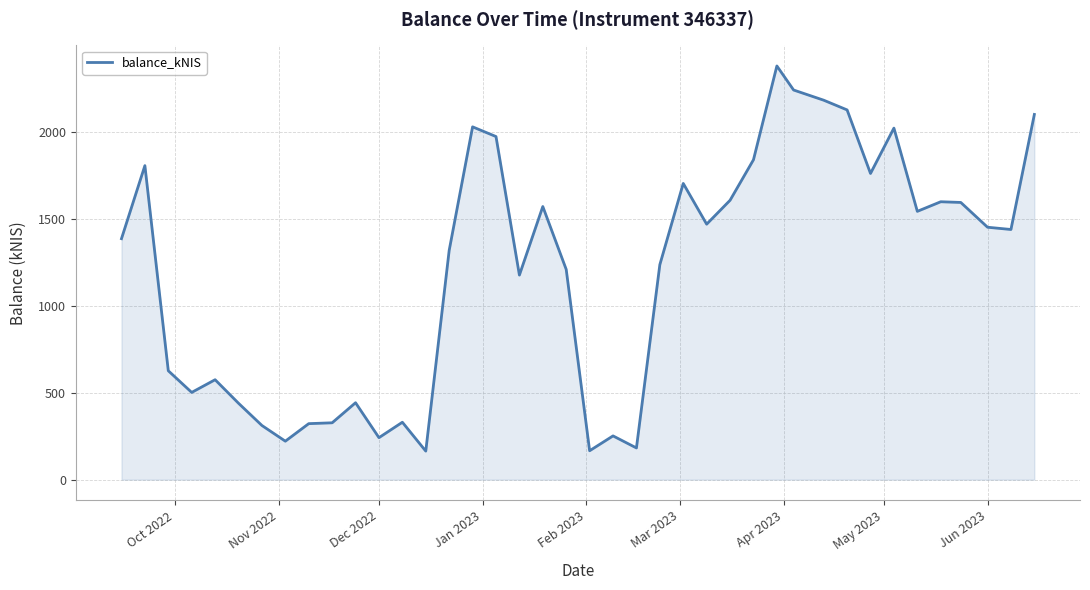

What is the difference between the maximum and minimum values?

2215.2